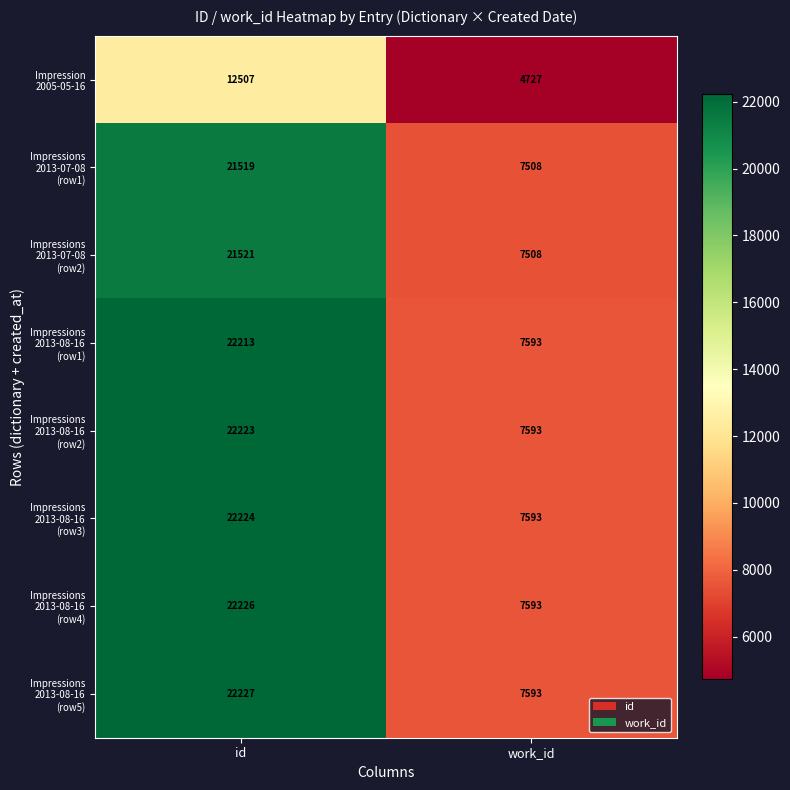

What is the total value across all series at id?

166660